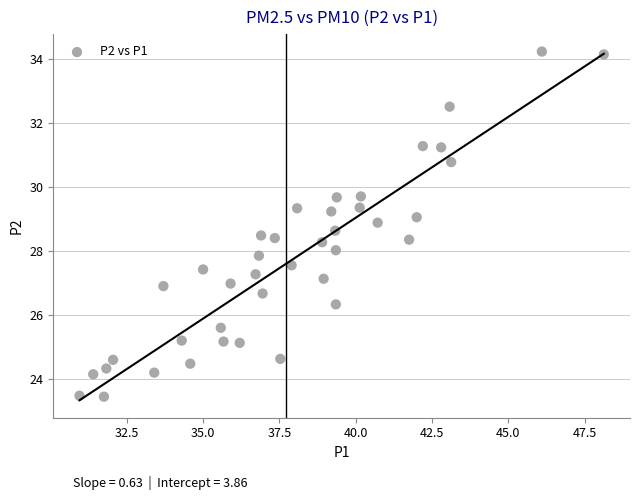

What is the range of Y values (max minus min)?

10.8